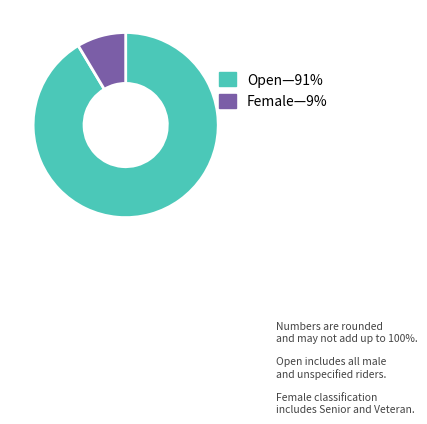

Does any single category account for the majority?

Yes